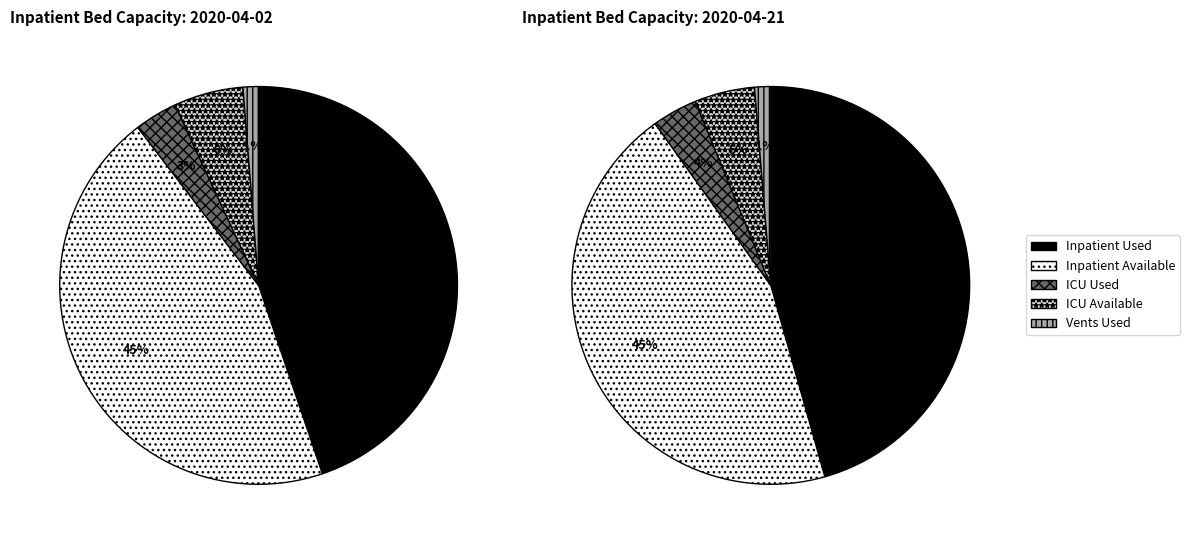

Is there any slice that represents more than half of the pie?

No